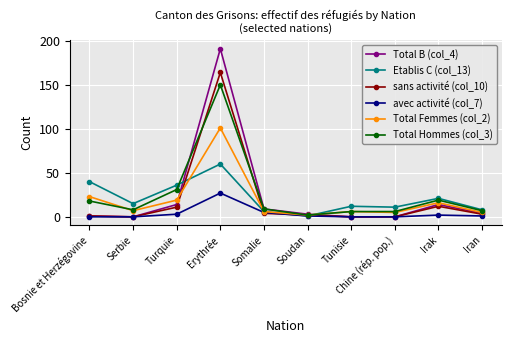

Count the number of data series in this chart.

6